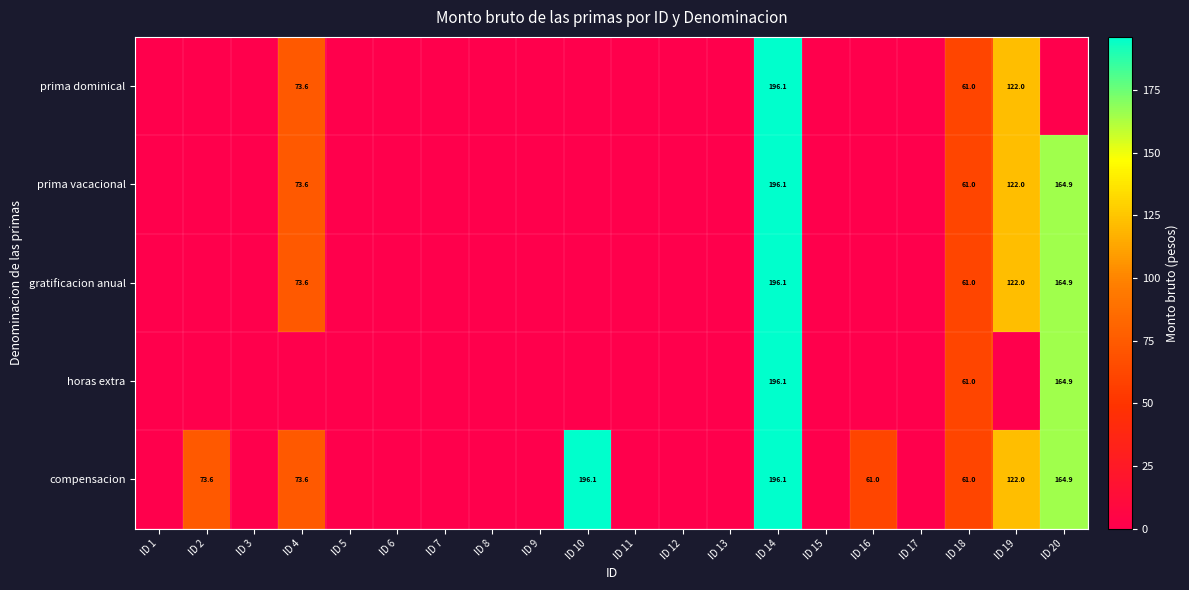

What is the difference between the highest and lowest values at ID 20?

164.9